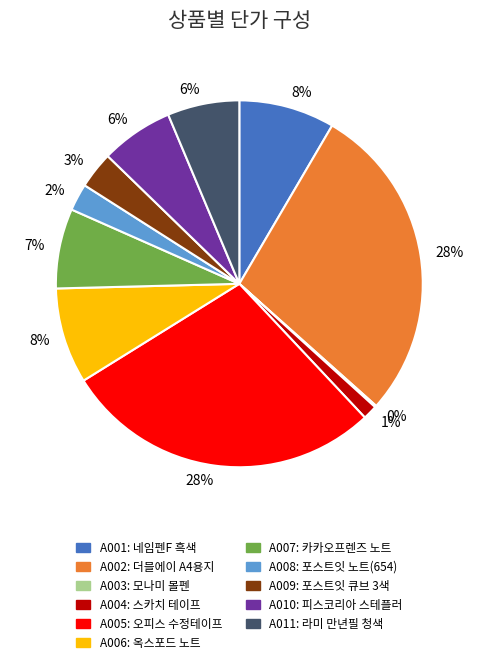

Is there any slice that represents more than half of the pie?

No